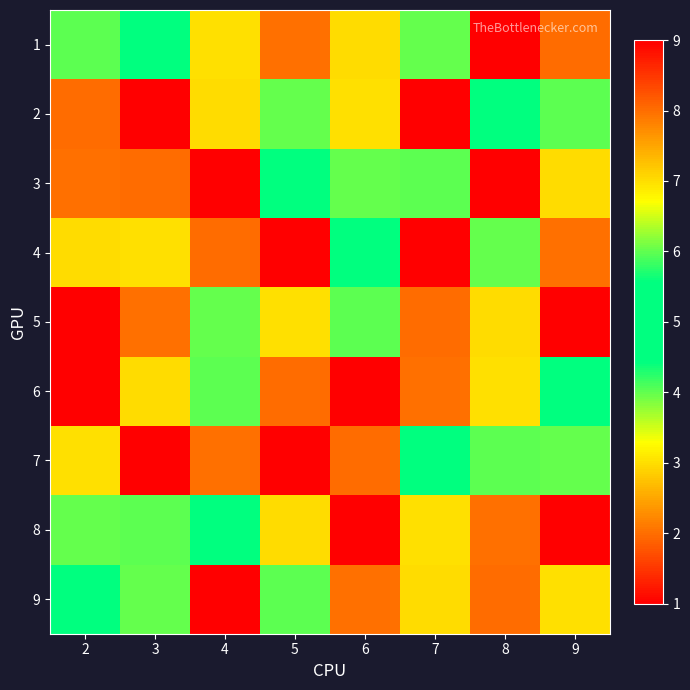

How many series are shown in this chart?

9